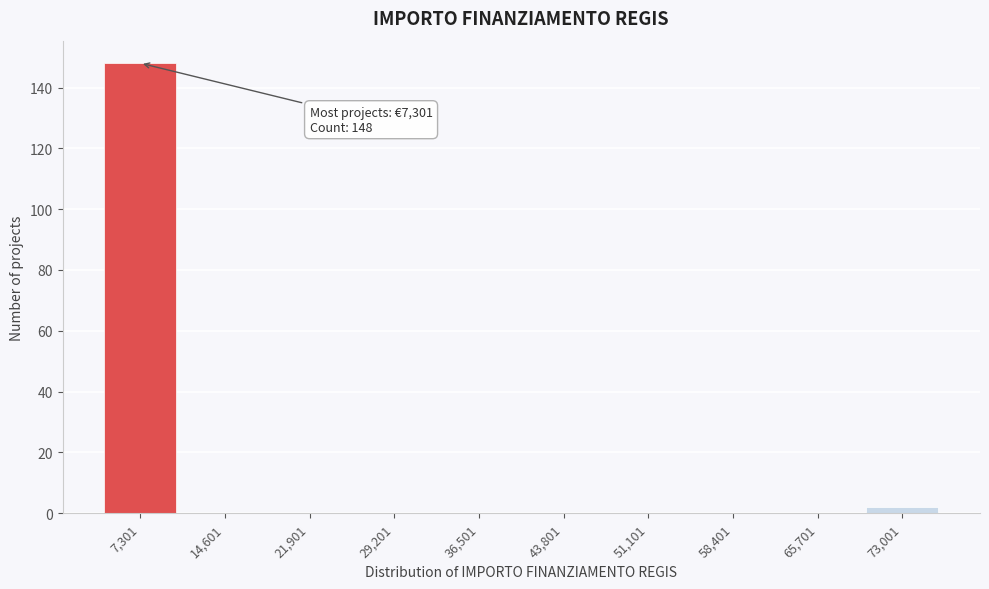

Reading left to right, transcribe all the data shown in this chart.

7,301=148	14,601=0	21,901=0	29,201=0	36,501=0	43,801=0	51,101=0	58,401=0	65,701=0	73,001=2